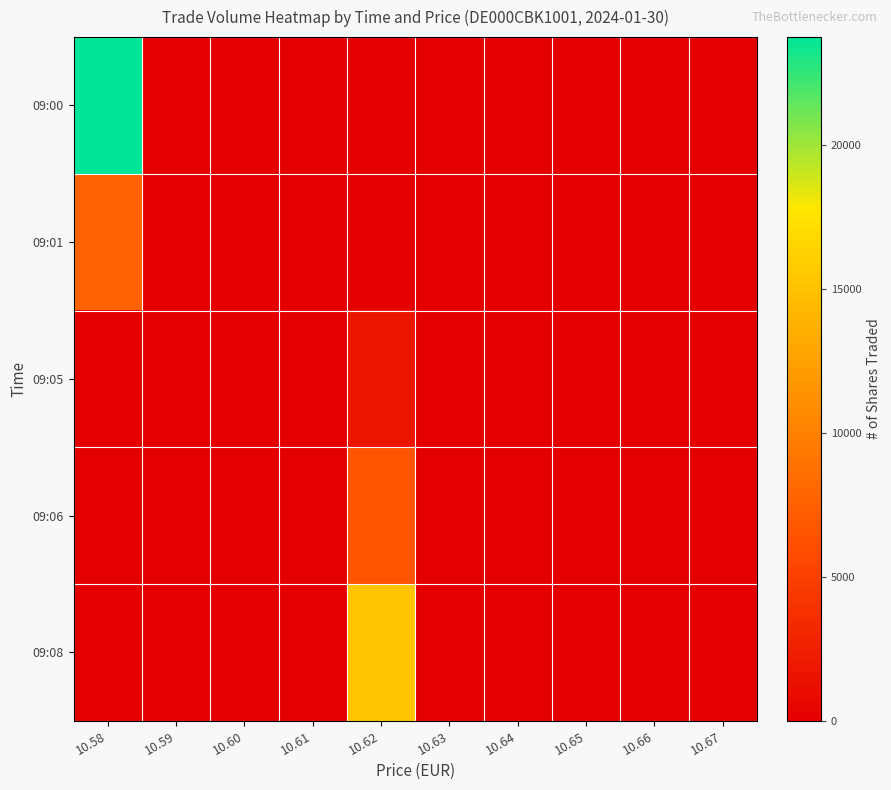

At which category is the sum across all series the highest?

10.58